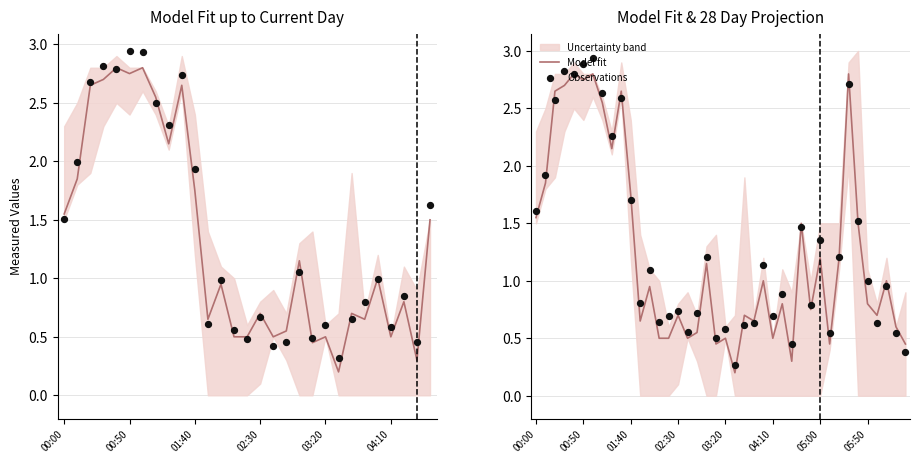

Which series contains the highest Y value?

Observations